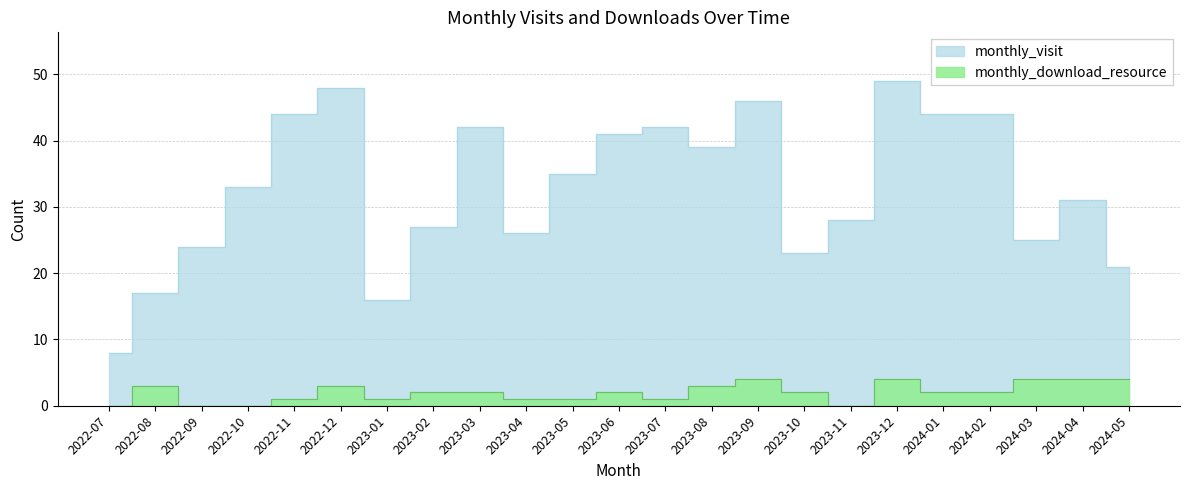

At which category is the sum across all series the highest?

2023-12